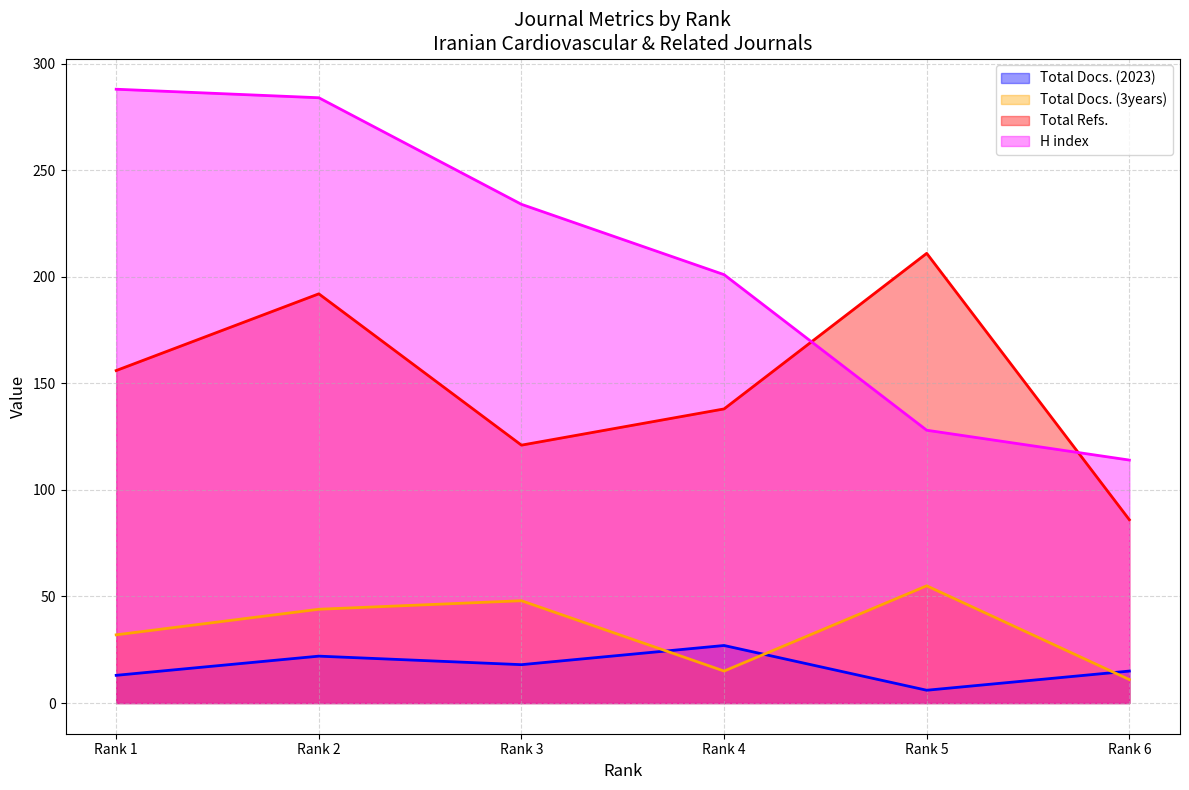

Reading left to right, transcribe all the data shown in this chart.

Total Docs. (2023): Rank 6=15	Rank 5=6	Rank 4=27	Rank 3=18	Rank 2=22	Rank 1=13
Total Docs. (3years): Rank 6=11	Rank 5=55	Rank 4=15	Rank 3=48	Rank 2=44	Rank 1=32
Total Refs.: Rank 6=86	Rank 5=211	Rank 4=138	Rank 3=121	Rank 2=192	Rank 1=156
H index: Rank 6=114	Rank 5=128	Rank 4=201	Rank 3=234	Rank 2=284	Rank 1=288